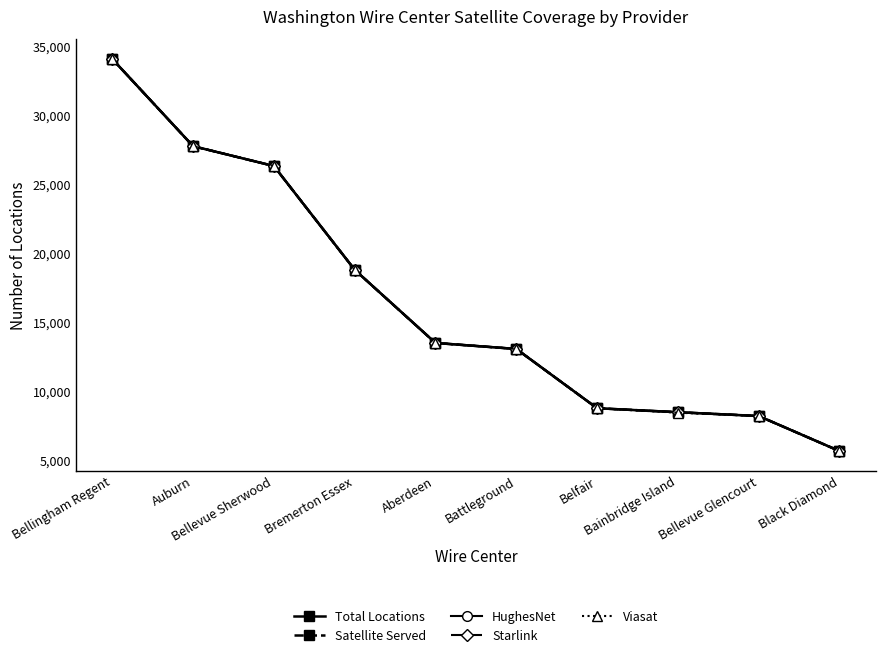

Which series has the largest total across all categories?

Total Locations